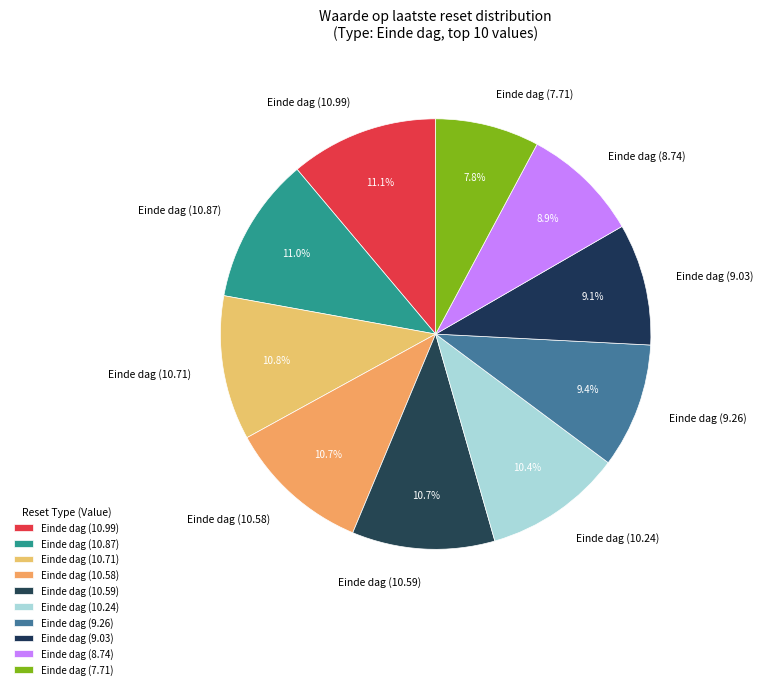

Is there any slice that represents more than half of the pie?

No